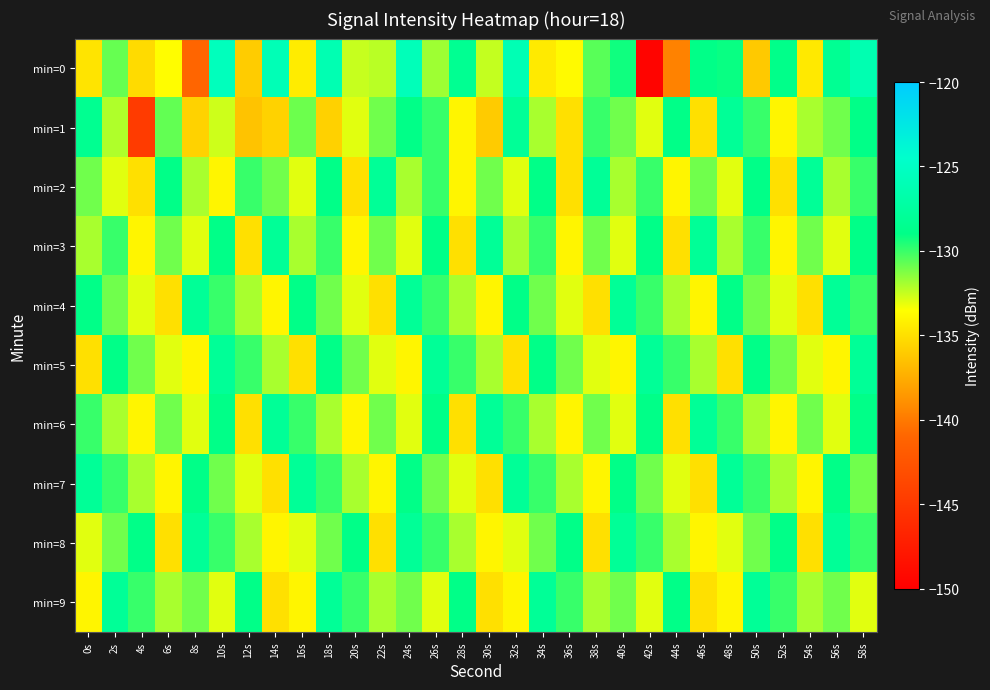

At which category is the sum across all series the highest?

58s